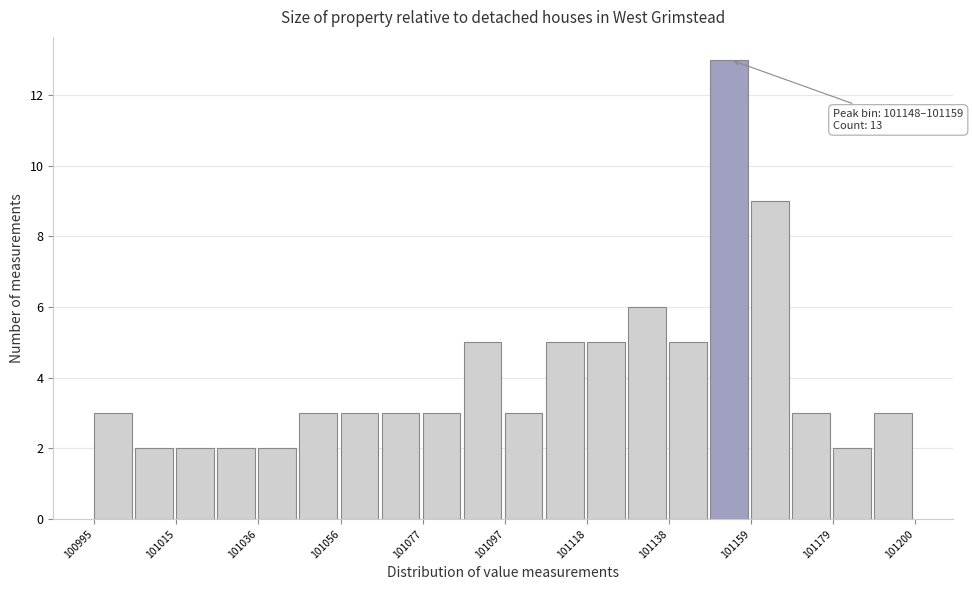

Around what value on the x-axis is the tallest bar? Give the approximate position of its centre, as read against the axis.

101155